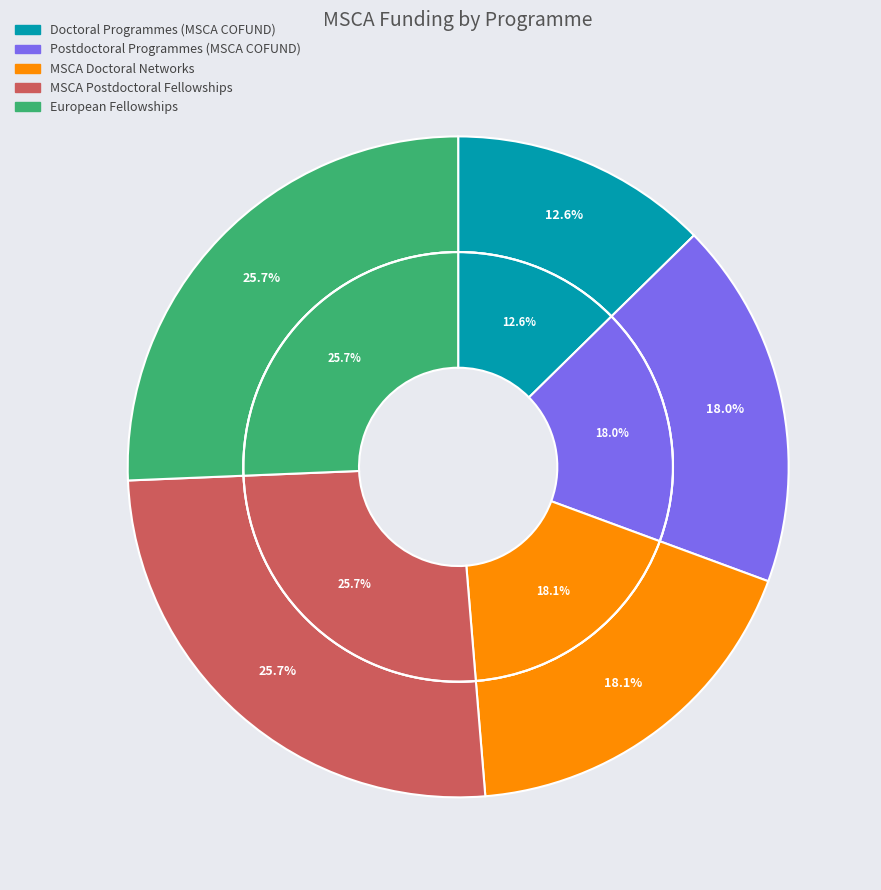

Is there any slice that represents more than half of the pie?

No